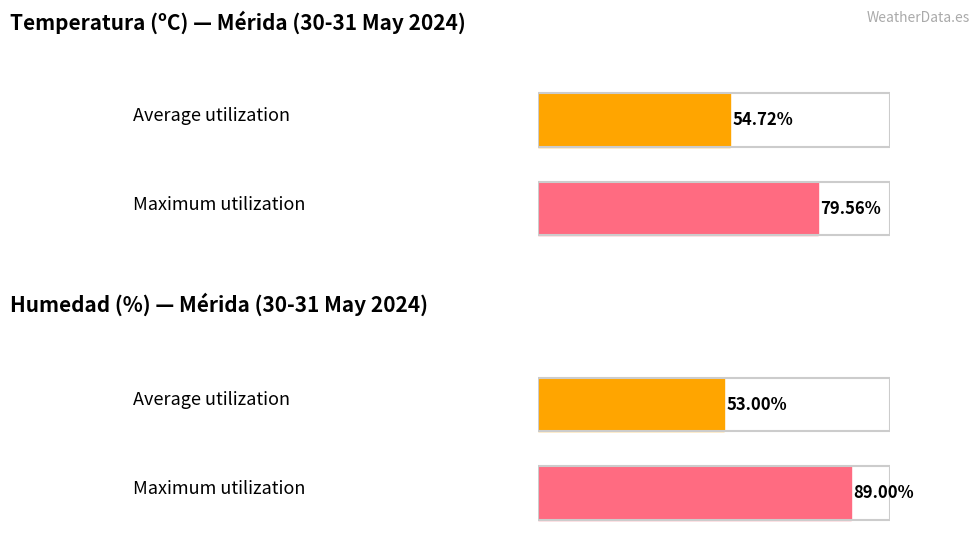

Does the chart contain any negative values?

No